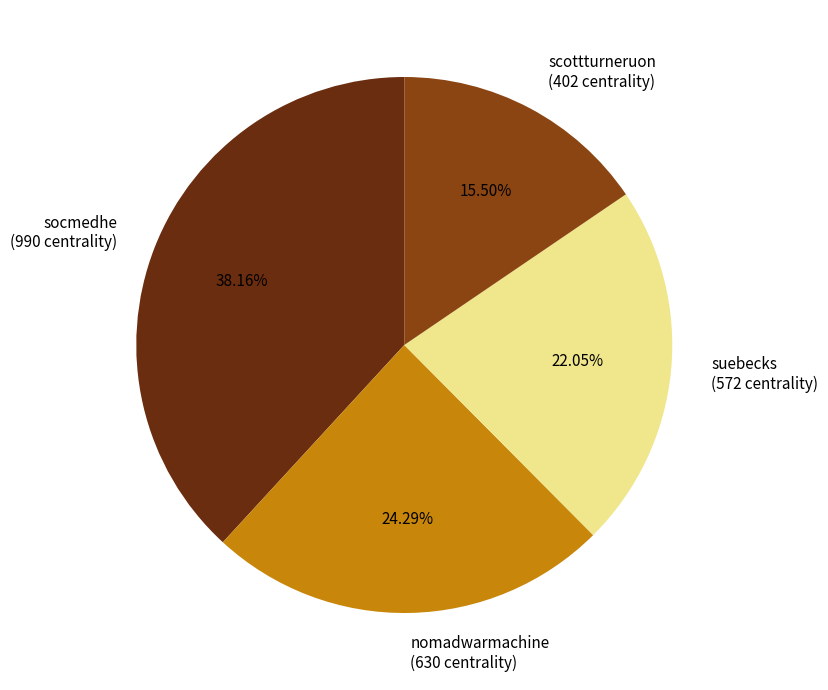

The nomadwarmachine slice represents 24% of the pie. True or false?

True